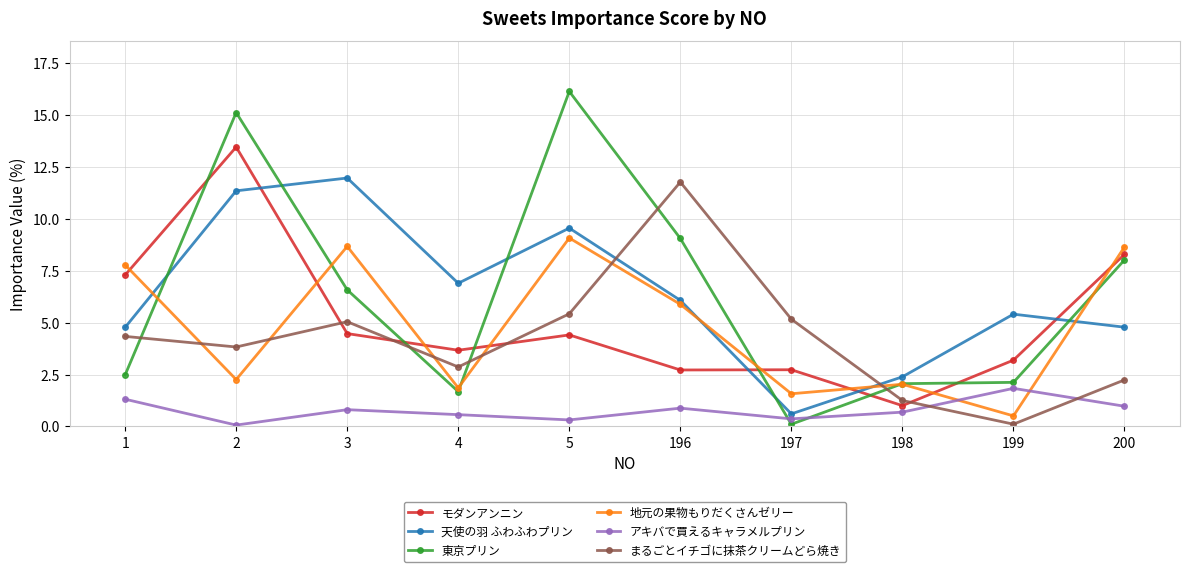

Which series has the widest spread of values?

東京プリン